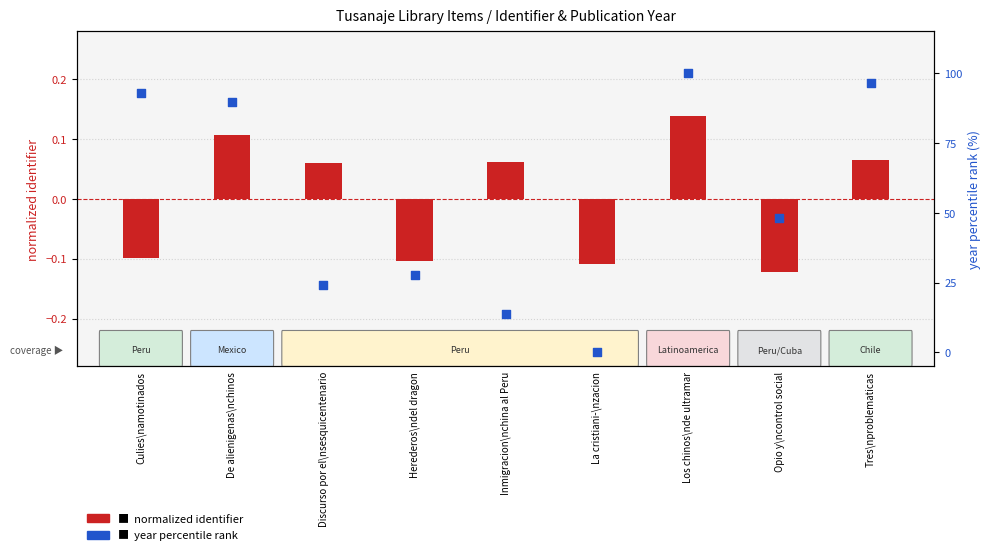

Which series contains the lowest Y value?

normalized identifier